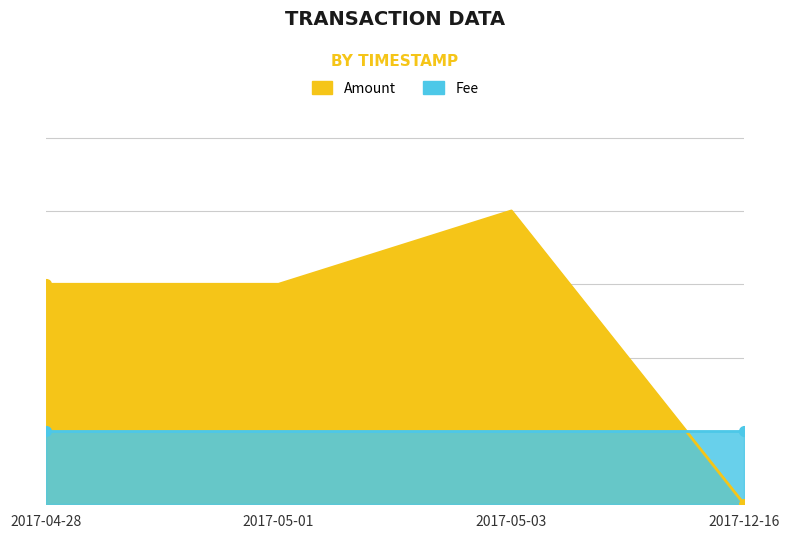

List the labels in order of value, largest first.

2017-05-03, 2017-04-28, 2017-05-01, 2017-12-16